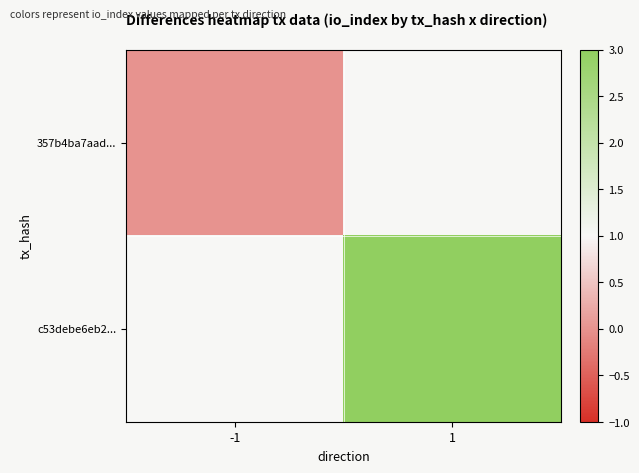

At which label does 357b4ba7aad... reach its minimum?

-1